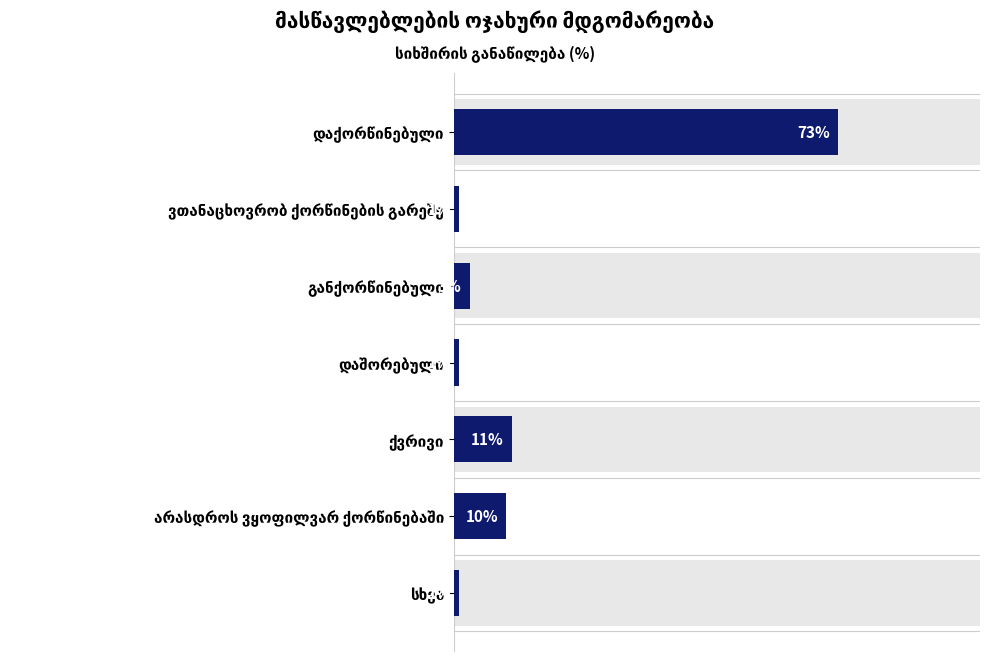

Approximately how many times larger is the value at ვთანაცხოვრობ ქორწინების გარეშე compared to დაშორებული?

1.0